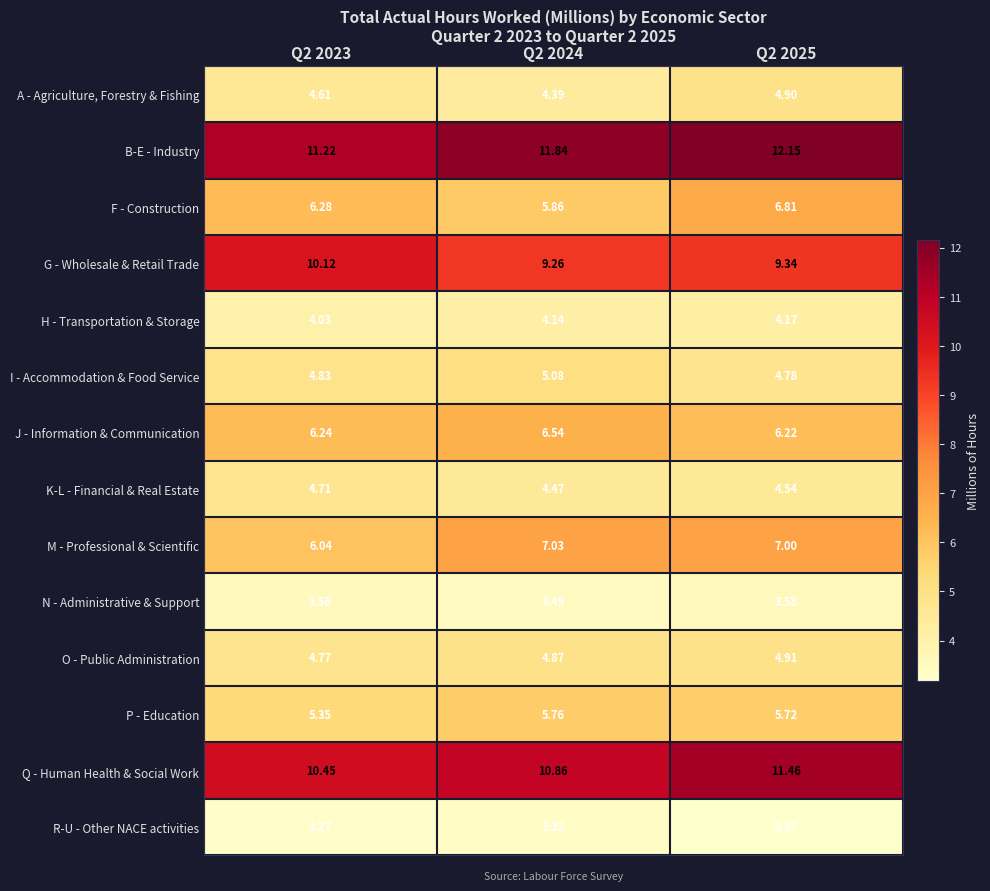

How many series are shown in this chart?

14